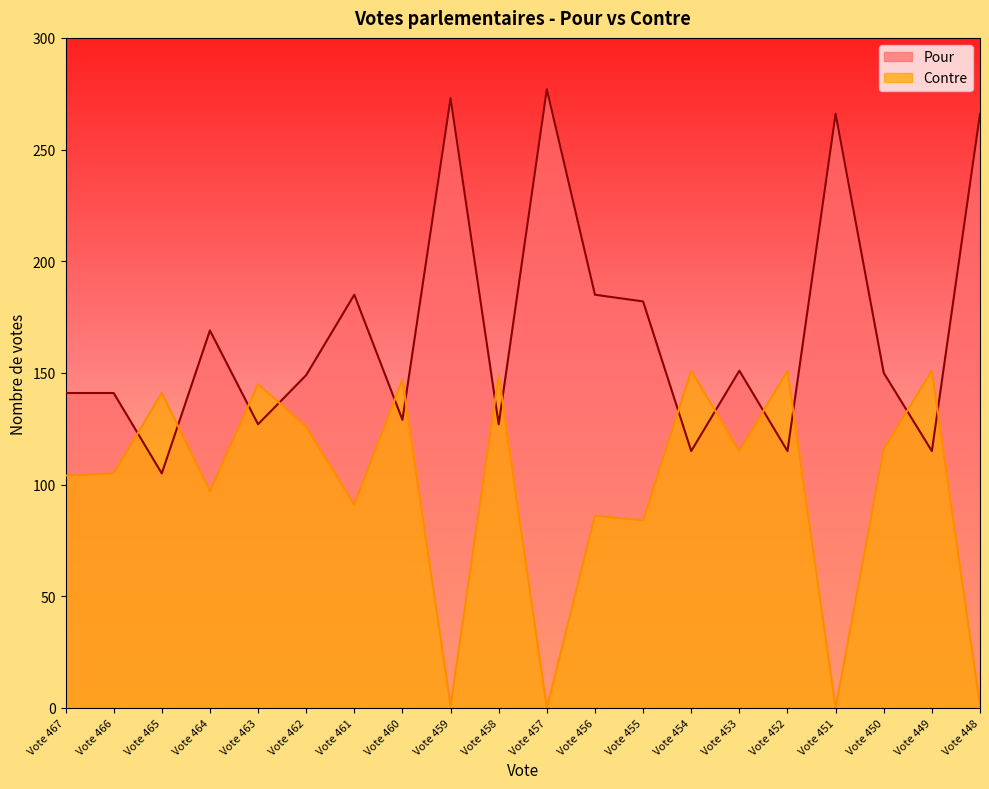

At Vote 455, list the series in order from largest to smallest.

Pour, Contre